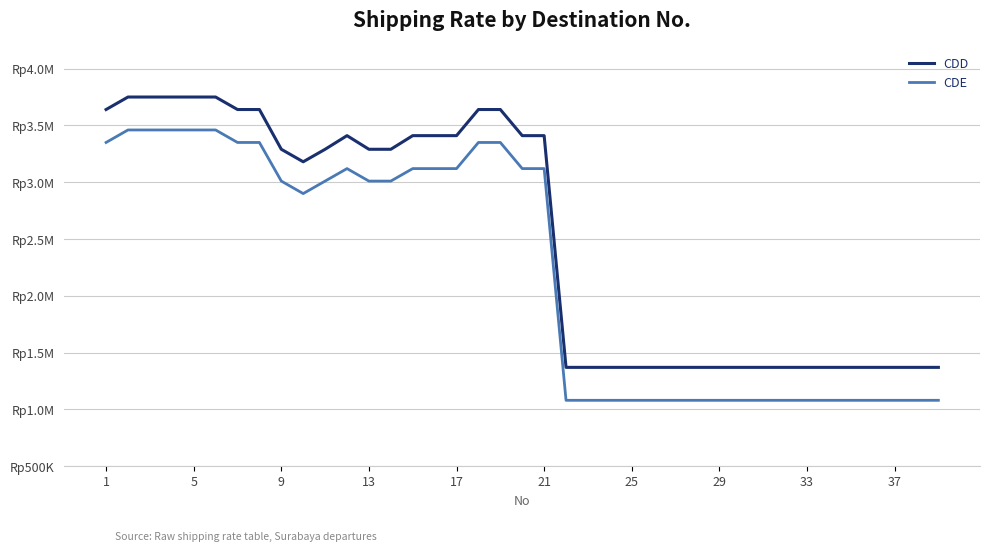

What are all the series names shown in the legend?

CDD, CDE